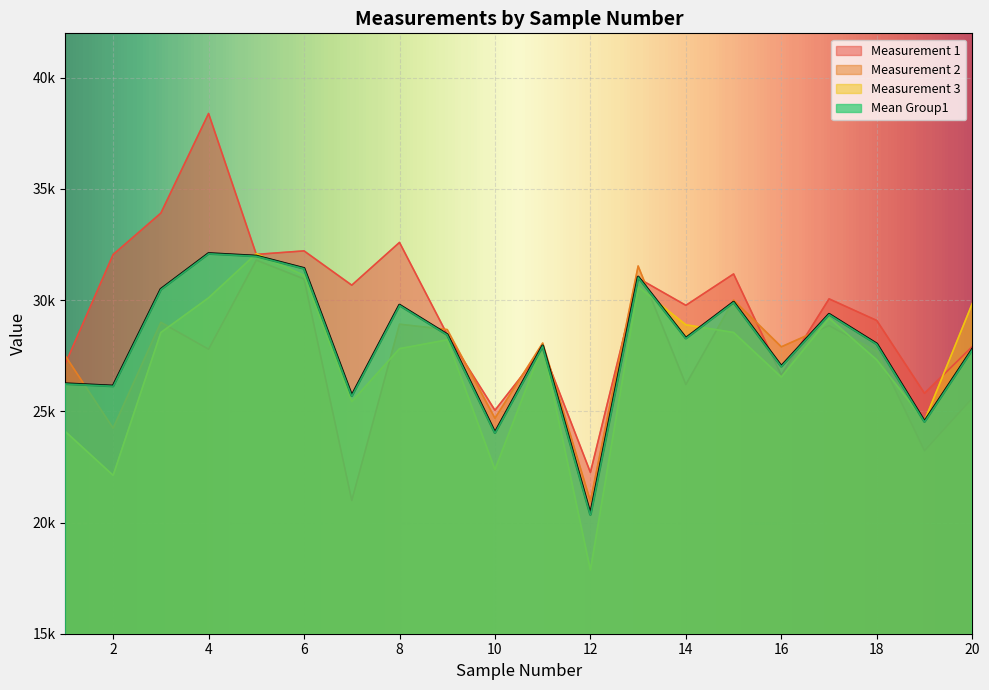

At how many categories does at least one series exceed 34482?

1